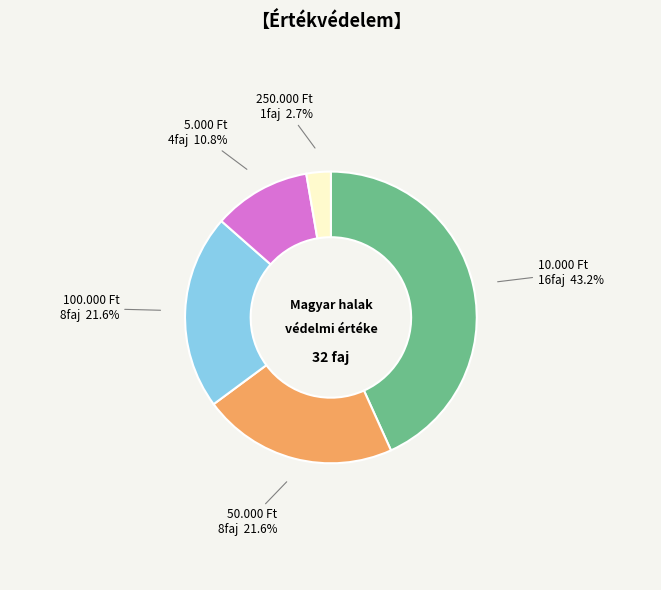

Is there any slice that represents more than half of the pie?

No